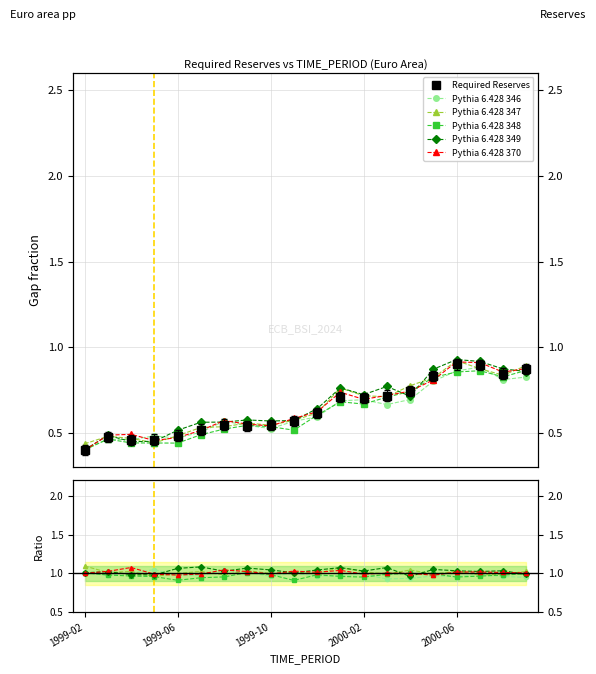

What is the average value of the Pythia 6.428 348 series?

1.0